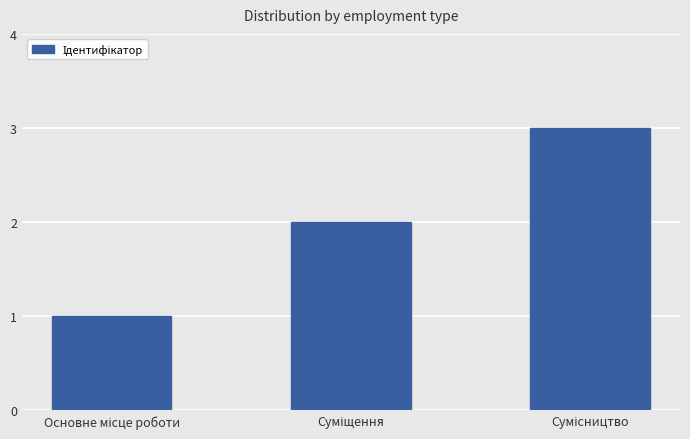

What is the maximum value shown in the chart?

3